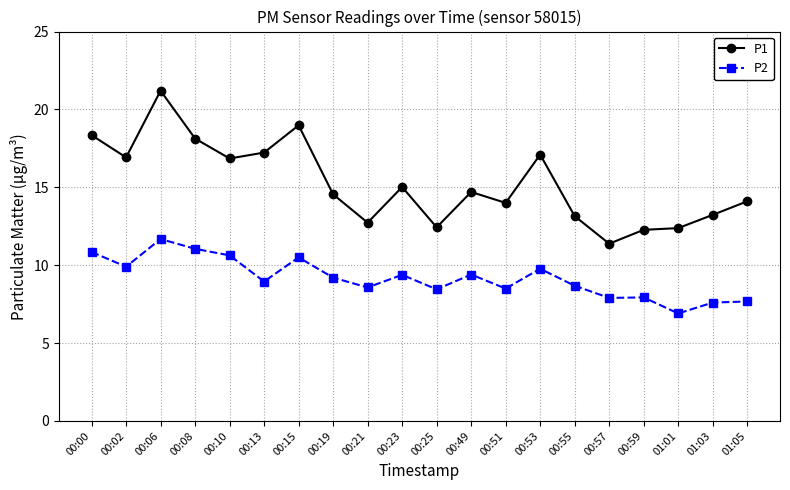

True or false: P1 and P2 intersect in this chart.

False